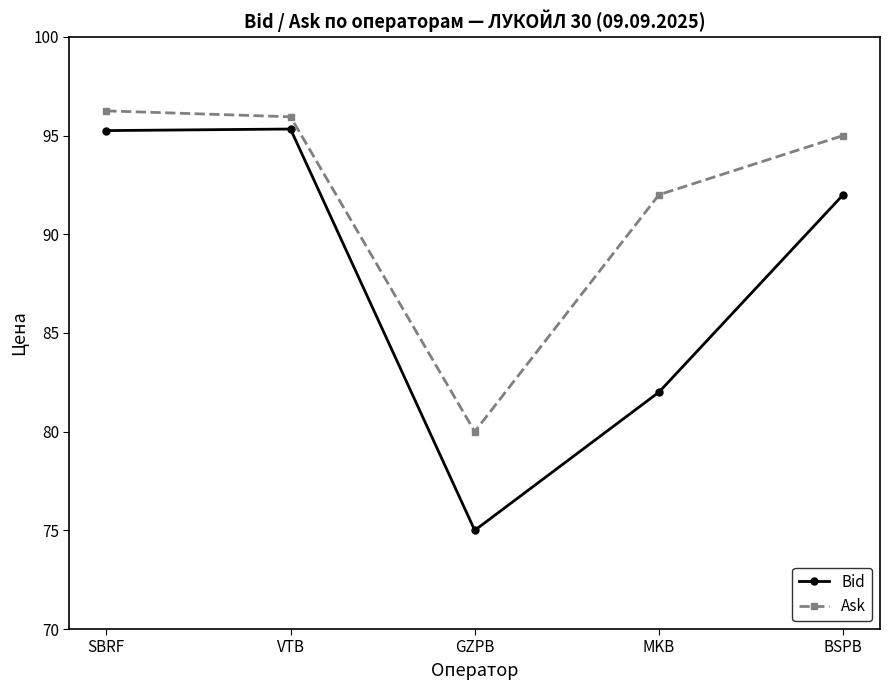

At which label does Ask reach its minimum?

GZPB